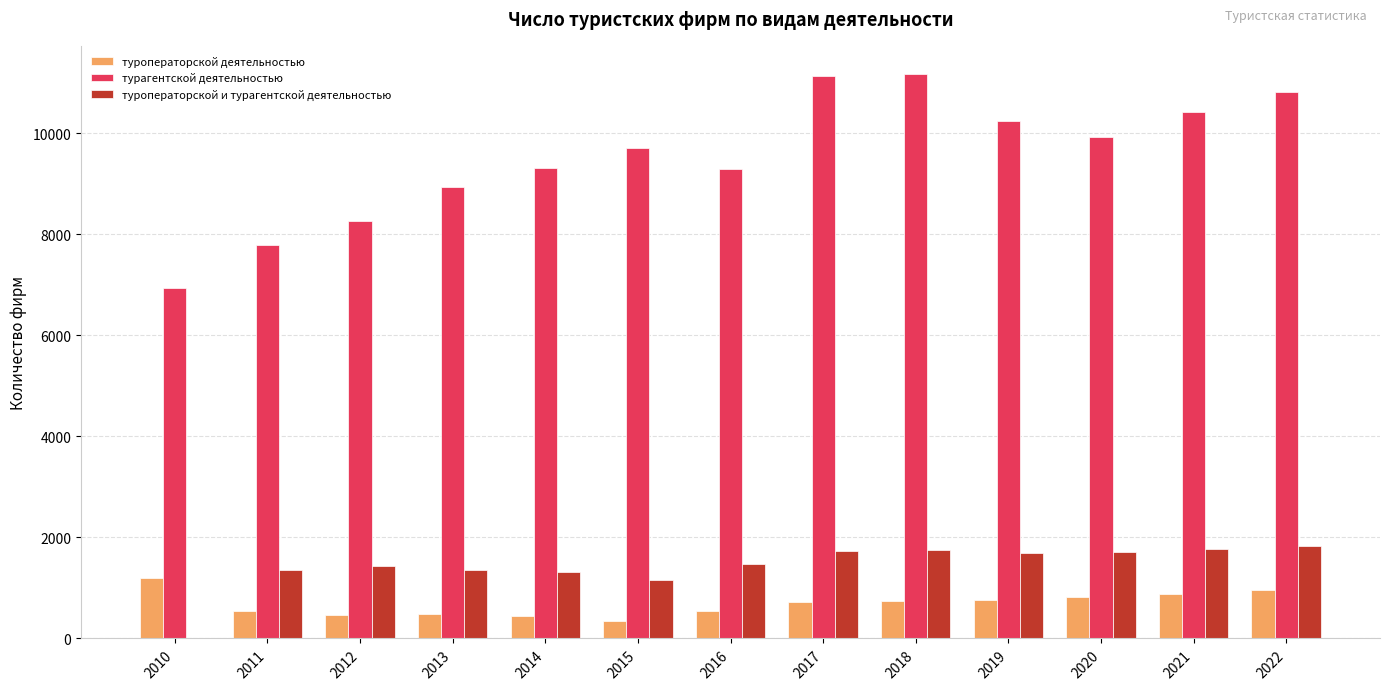

Is the value of туроператорской деятельностью at 2014 greater than the value of туроператорской и турагентской деятельностью at 2019?

No